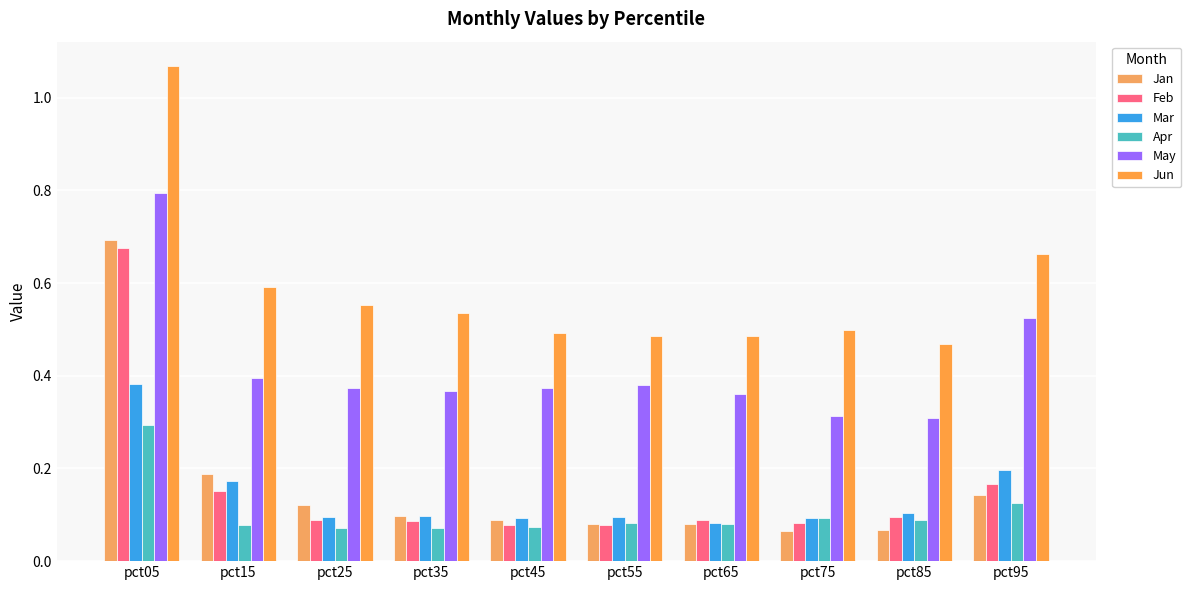

Does the chart contain stacked bars?

No